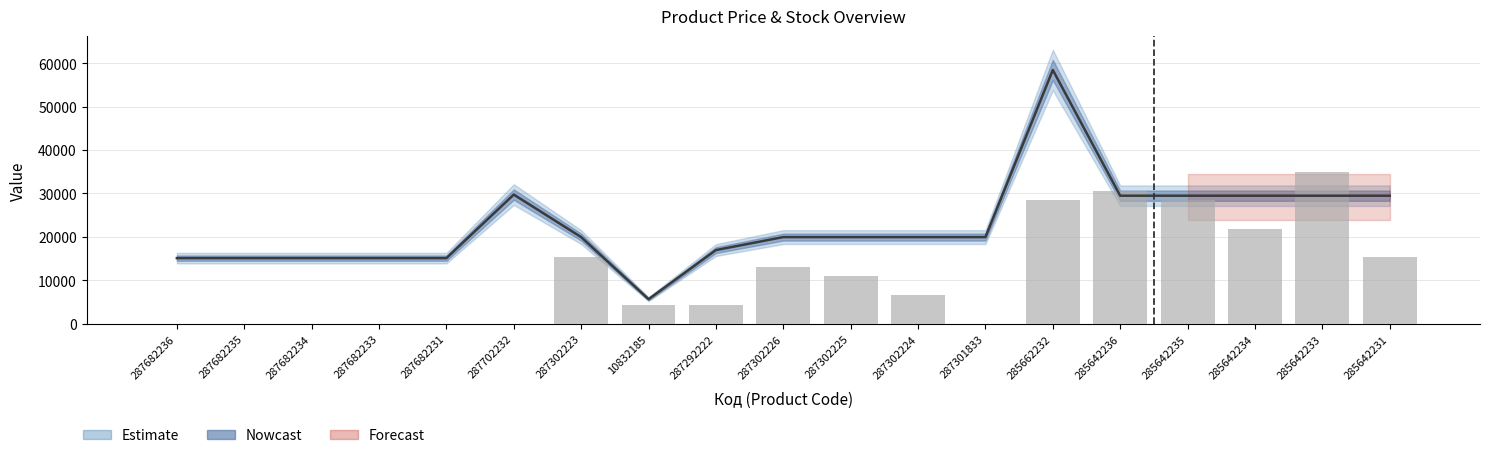

What is the sum of the values at 287302224 and 285642234?

28482.9